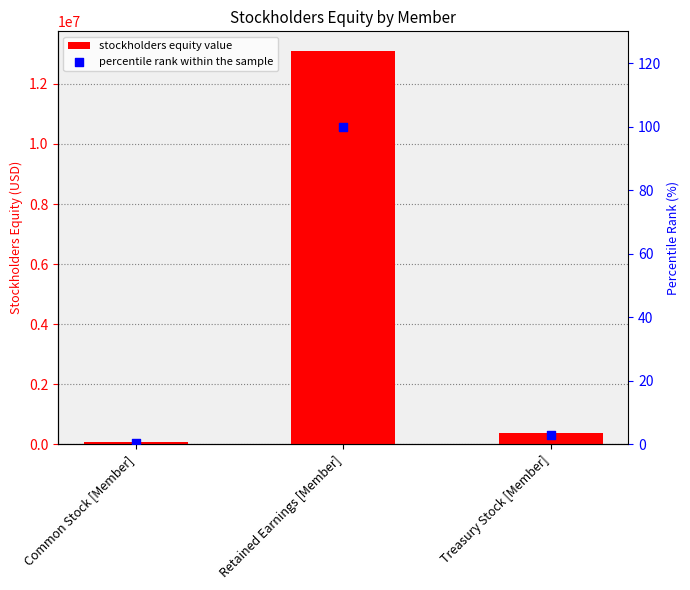

What is the total value across all series at Treasury Stock [Member]?

375518.9